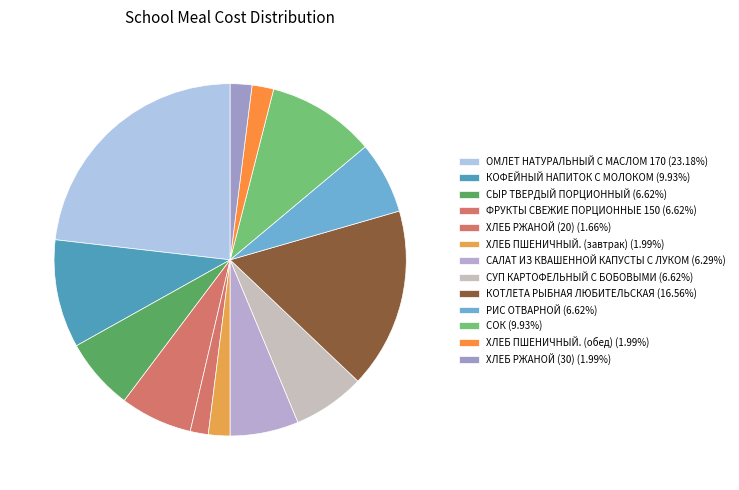

What is the largest slice in the pie chart?

ОМЛЕТ НАТУРАЛЬНЫЙ С МАСЛОМ 170